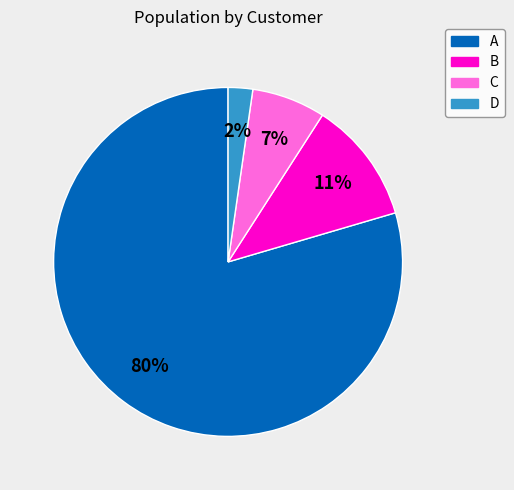

To the nearest percent, what is the average slice percentage?

25%